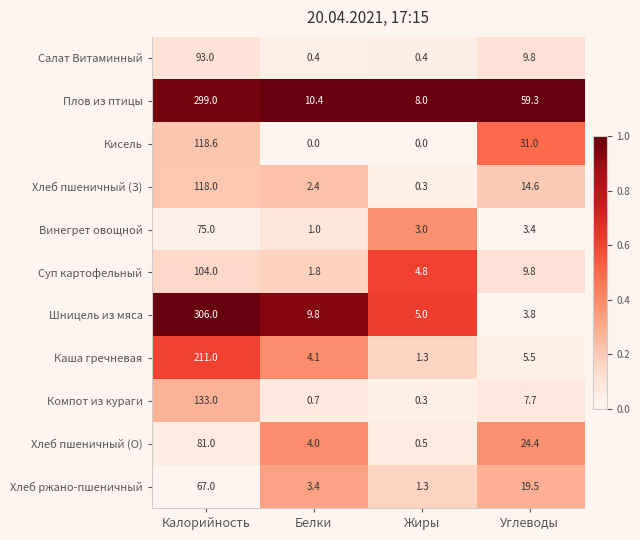

At which label does Шницель из мяса first exceed 9?

Калорийность